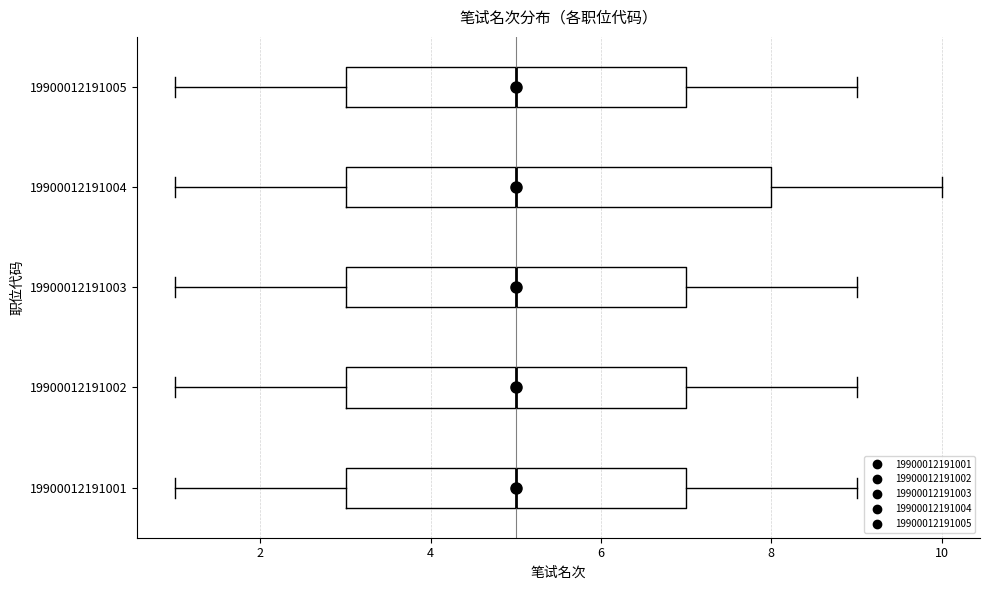

Reading bottom to top, transcribe this box plot: for each box, give where its median line is, the range the box spans, and where its two whiskers end, as read against the x-axis. The values are not printed on the chart, so give them approximately, as read against the axis.

19900012191001: median 5, box 3 to 7, whiskers 1 to 9
19900012191002: median 5, box 3 to 7, whiskers 1 to 9
19900012191003: median 5, box 3 to 7, whiskers 1 to 9
19900012191004: median 5, box 3 to 8, whiskers 1 to 10
19900012191005: median 5, box 3 to 7, whiskers 1 to 9